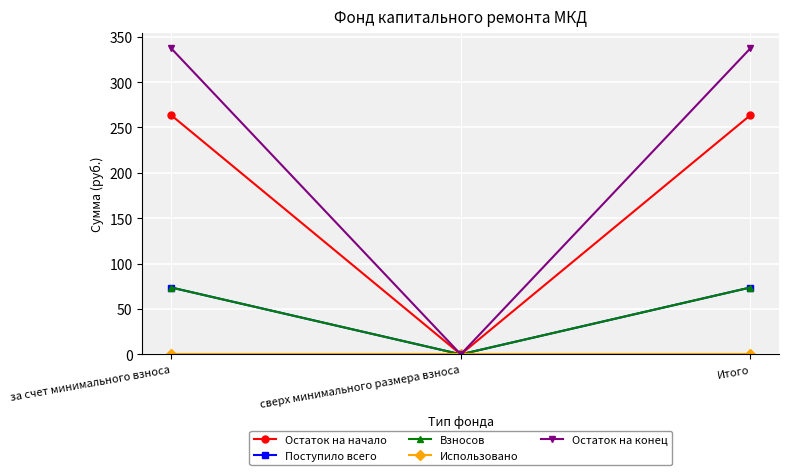

Does the chart have visible grid lines?

Yes